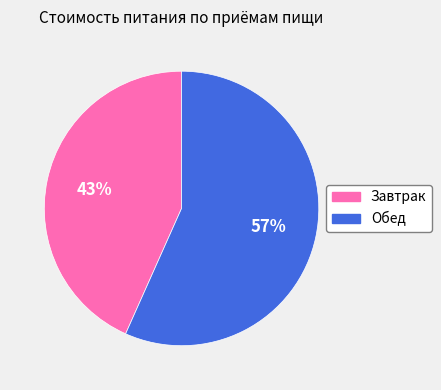

The Обед slice represents 57% of the pie. True or false?

True